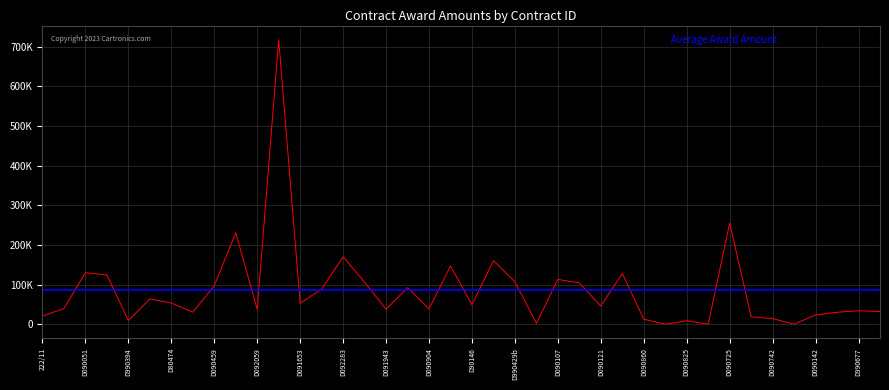

What position from the right is D990677?

2